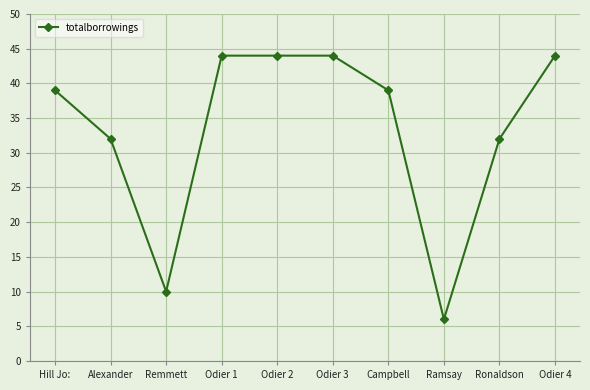

Count the values in the range 32 to 44.

8